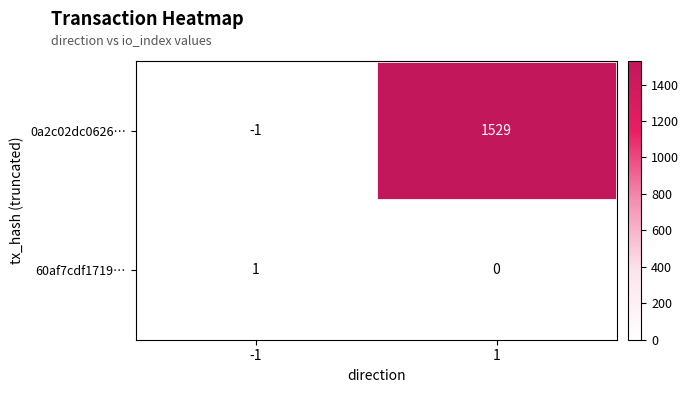

List the series in order of their overall mean, lowest first.

60af7cdf1719…, 0a2c02dc0626…